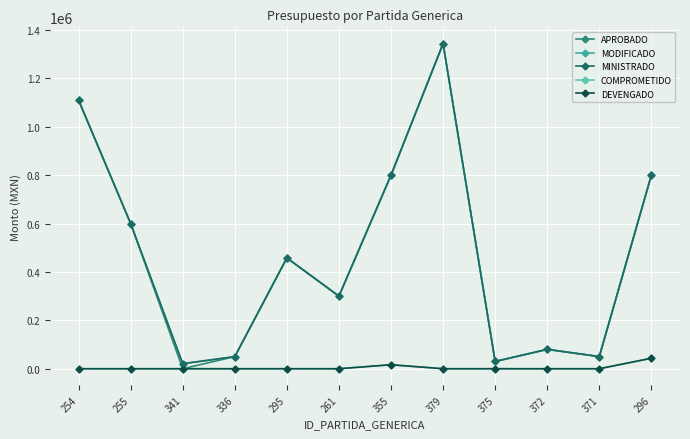

Which category has the highest value across all series?

379